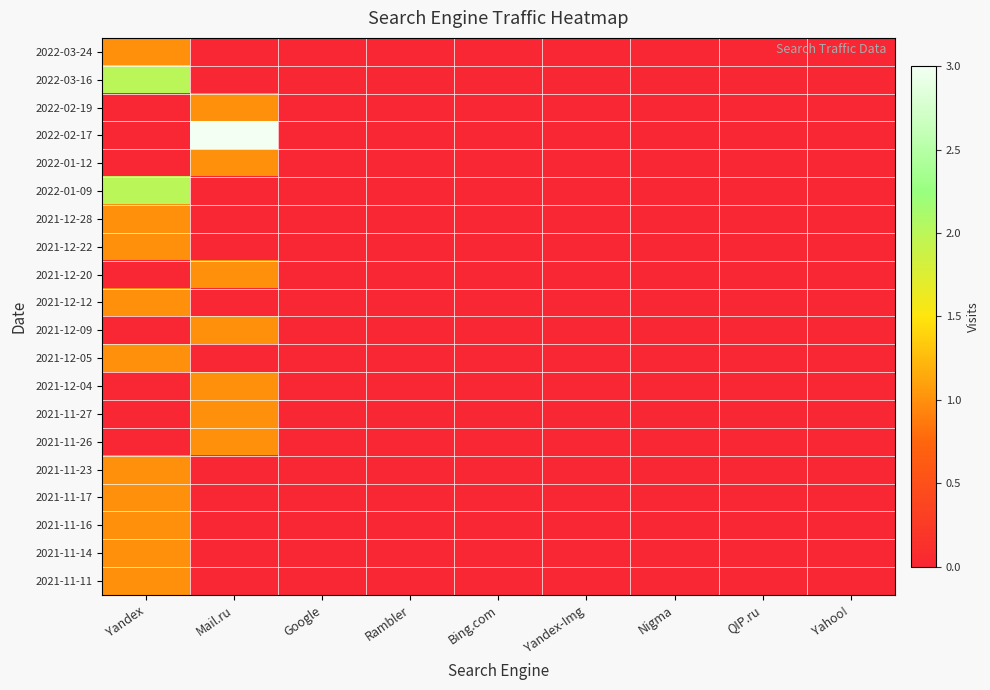

At Yahoo!, list the series in order from smallest to largest.

2022-03-24, 2022-03-16, 2022-02-19, 2022-02-17, 2022-01-12, 2022-01-09, 2021-12-28, 2021-12-22, 2021-12-20, 2021-12-12, 2021-12-09, 2021-12-05, 2021-12-04, 2021-11-27, 2021-11-26, 2021-11-23, 2021-11-17, 2021-11-16, 2021-11-14, 2021-11-11